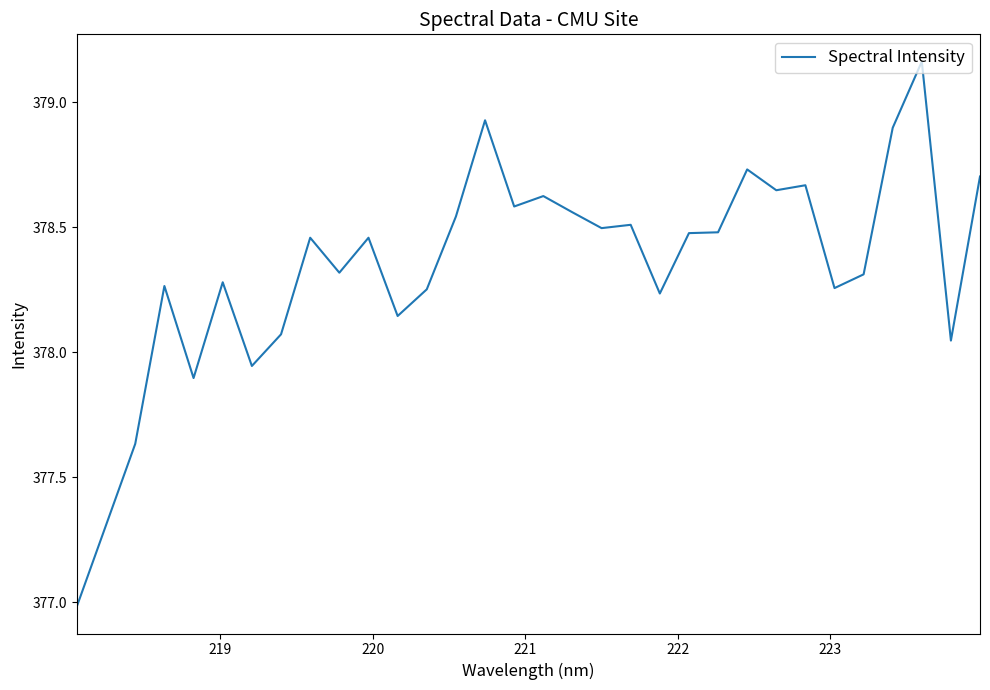

What is the smallest value displayed?

377.0